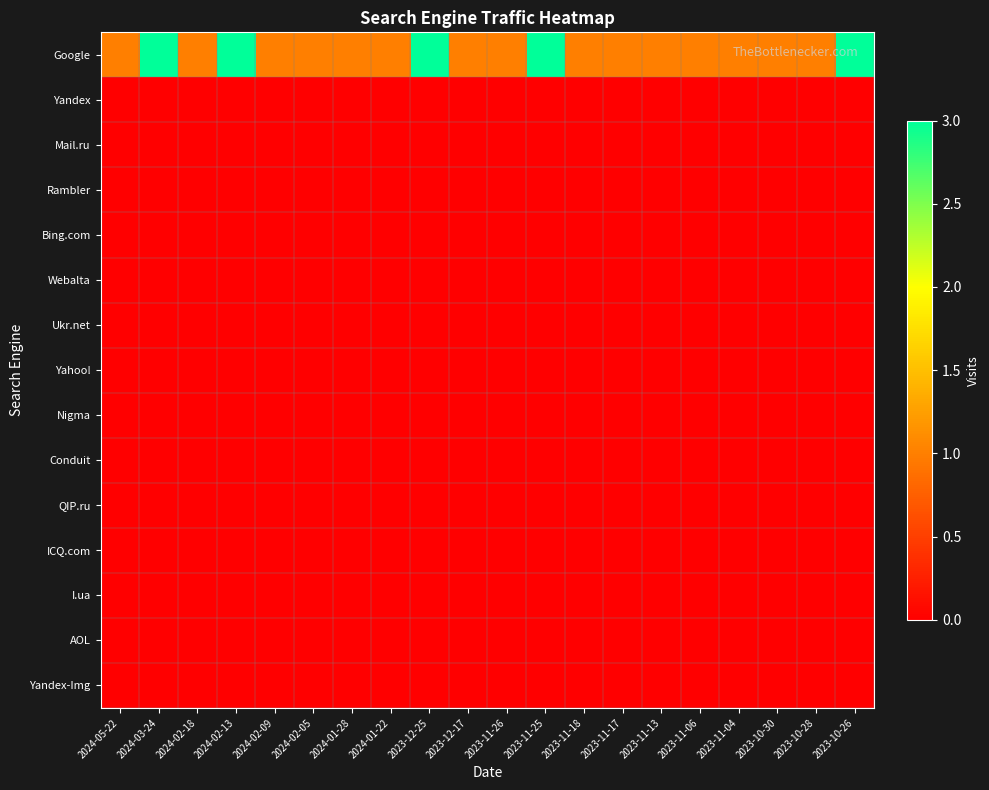

What is the total value across all series at 2023-12-25?

3